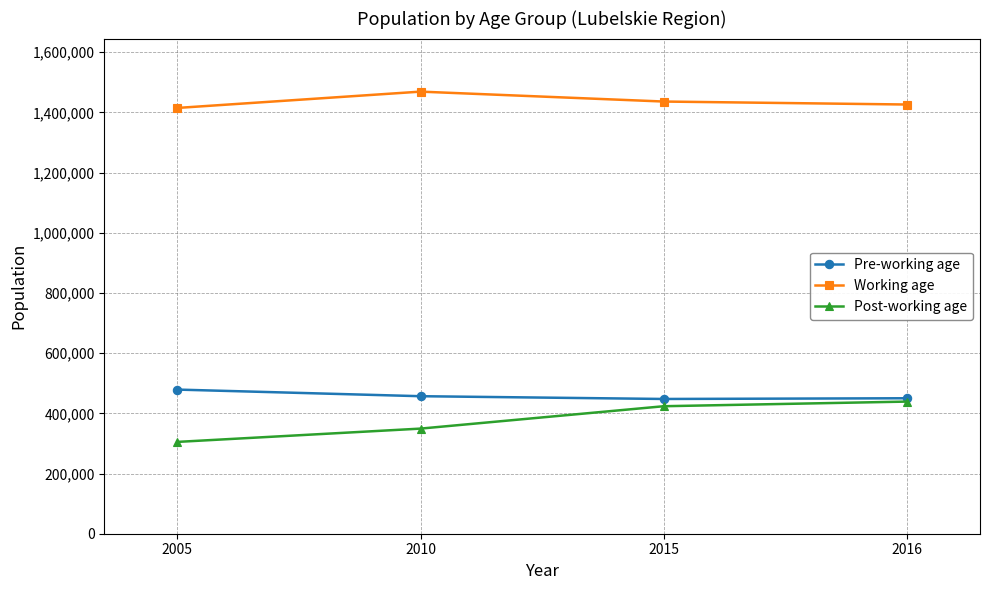

The Working age series shows 879475 at 2010. True or false?

False